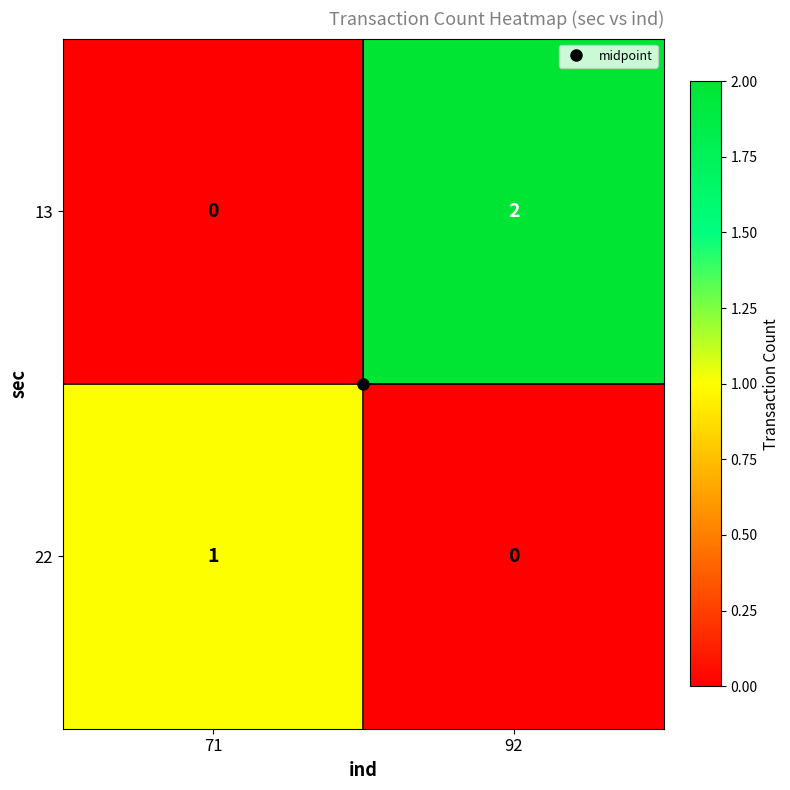

Between 71 and 92, which series saw the biggest shift?

13